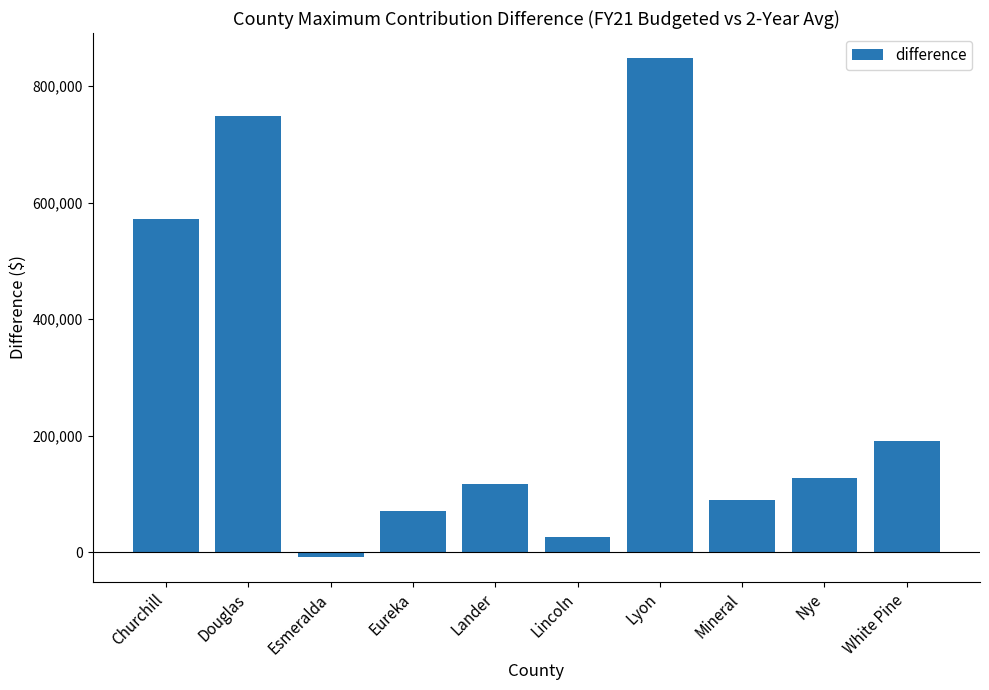

How many bars are there in total?

10